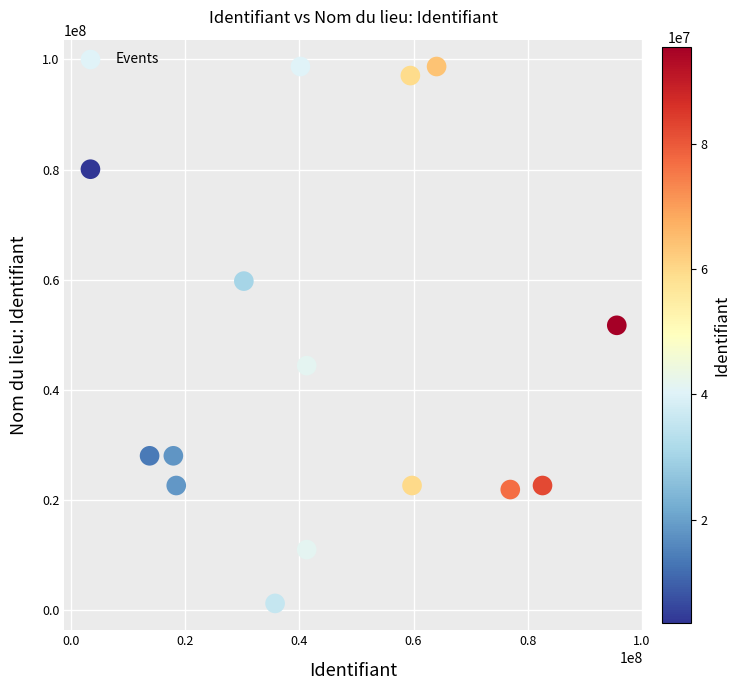

What Y value in the scatter plot is closest to 49969847?

51721610